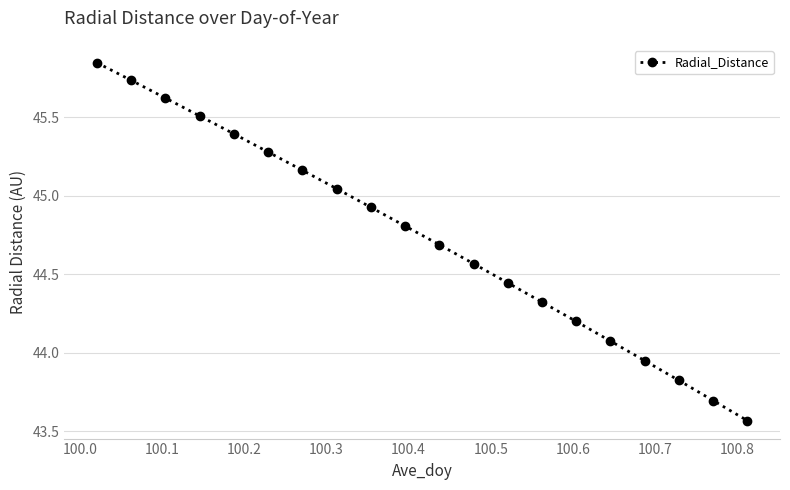

What is the value of the 14th point from the left?

44.3